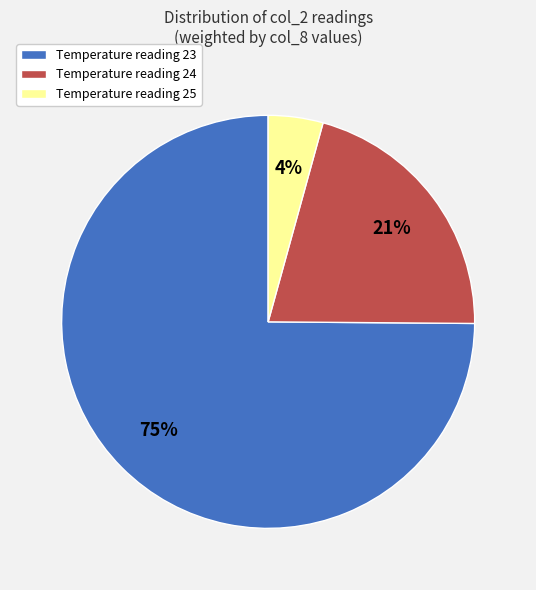

Is the sum of Temperature reading 25 and Temperature reading 24 greater than half?

No